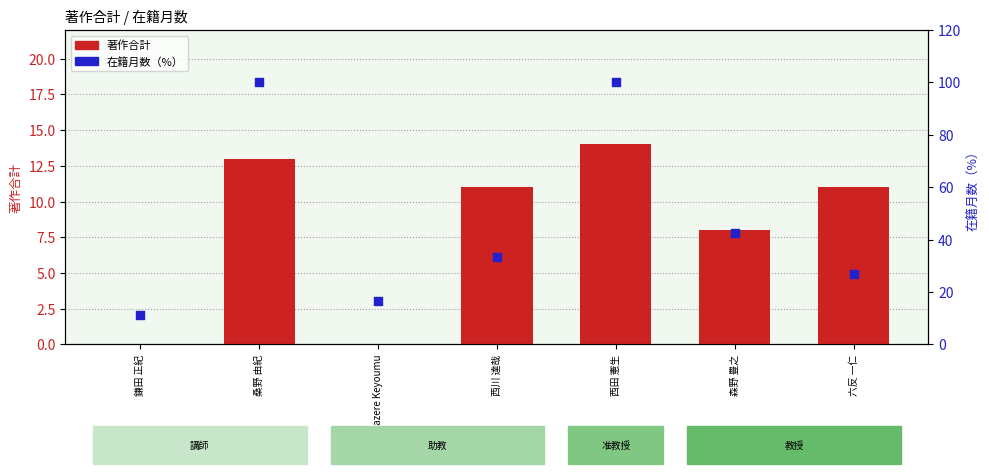

What is the total value across all series at Nazere Keyoumu?

16.7